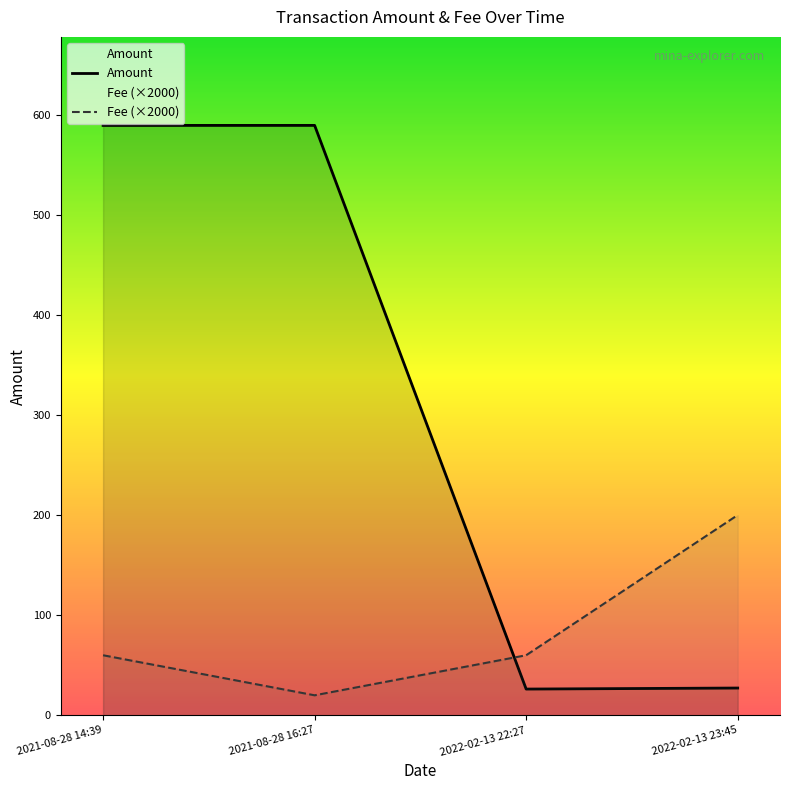

Does the chart display data point markers on the line(s)?

No